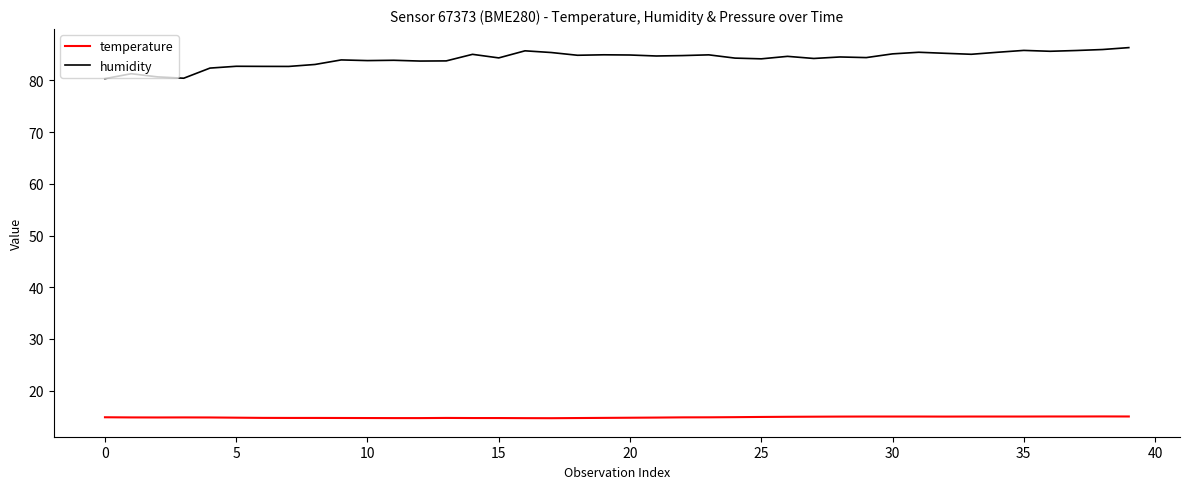

Rank the series by their maximum value, from highest to lowest.

humidity, temperature